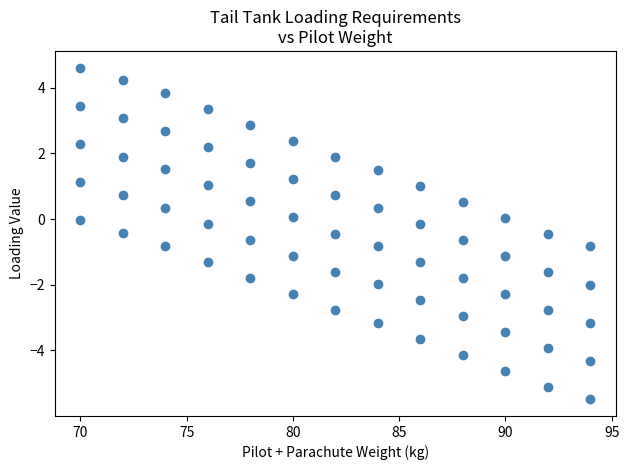

Count the number of points in this scatter plot.

65